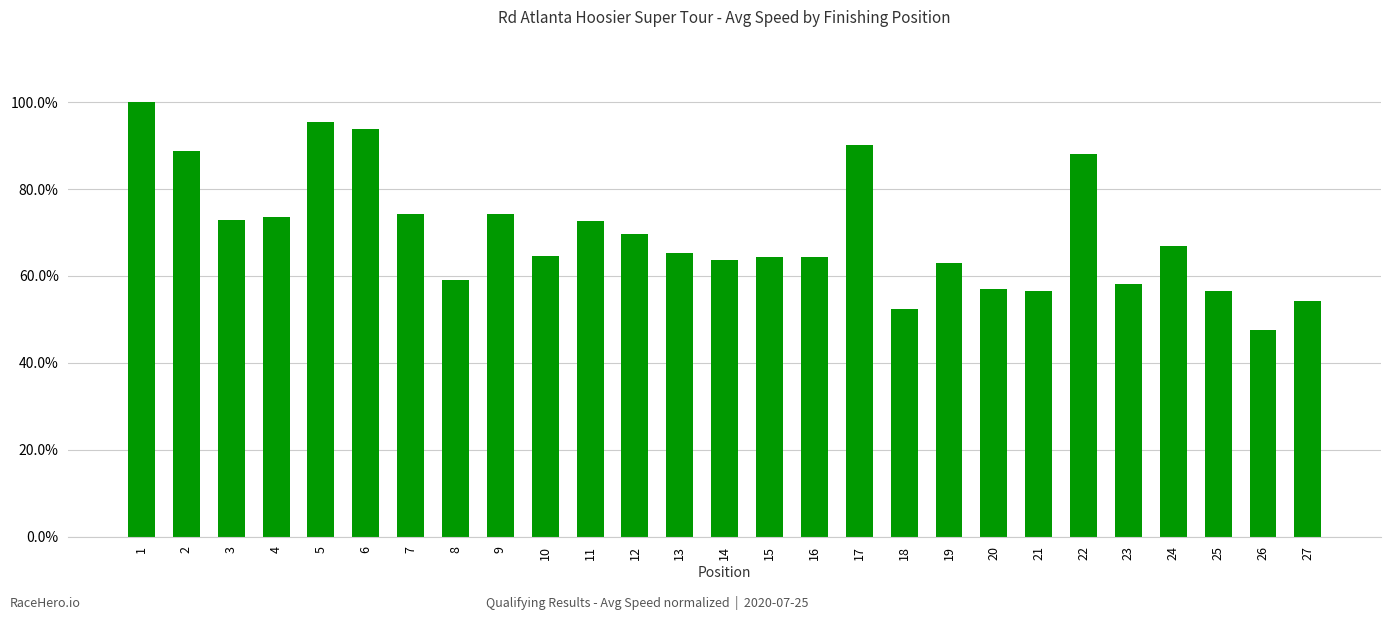

Does the chart contain any negative values?

No